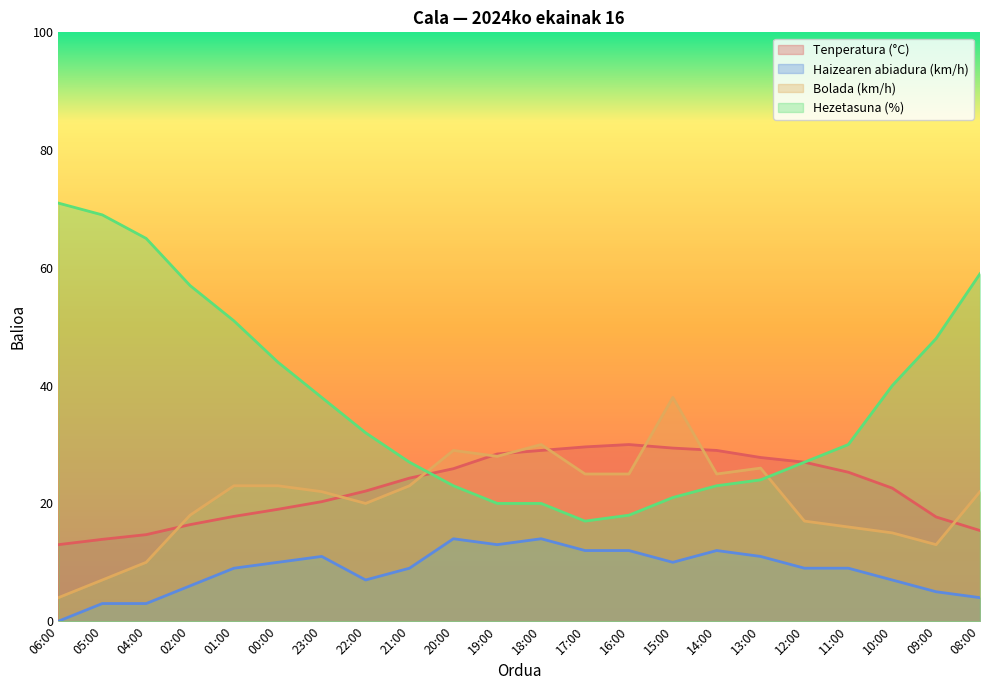

At which category is the sum across all series the highest?

01:00